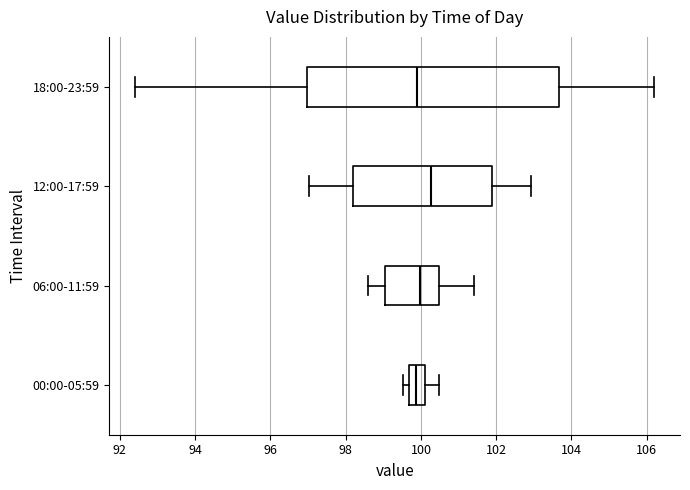

Reading bottom to top, read every box against the x-axis: the position of its median line, the range the box covers, and the ends of its whiskers. The values are not printed on the chart, so give them approximately, as read against the axis.

00:00-05:59: median 99.8, box 99.6 to 100.2, whiskers 99.6 (just left of the box's left edge) to 100.4
06:00-11:59: median 100.0, box 99.0 to 100.4, whiskers 98.6 to 101.4
12:00-17:59: median 100.2, box 98.2 to 101.8, whiskers 97.0 to 103.0
18:00-23:59: median 100.0, box 97.0 to 103.6, whiskers 92.4 to 106.2